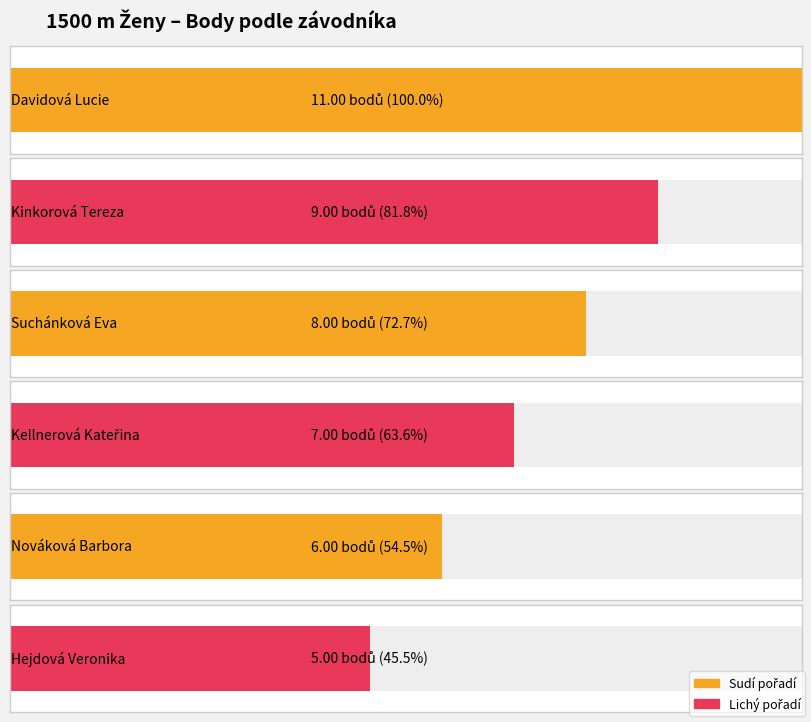

Count the number of categories in the chart.

6